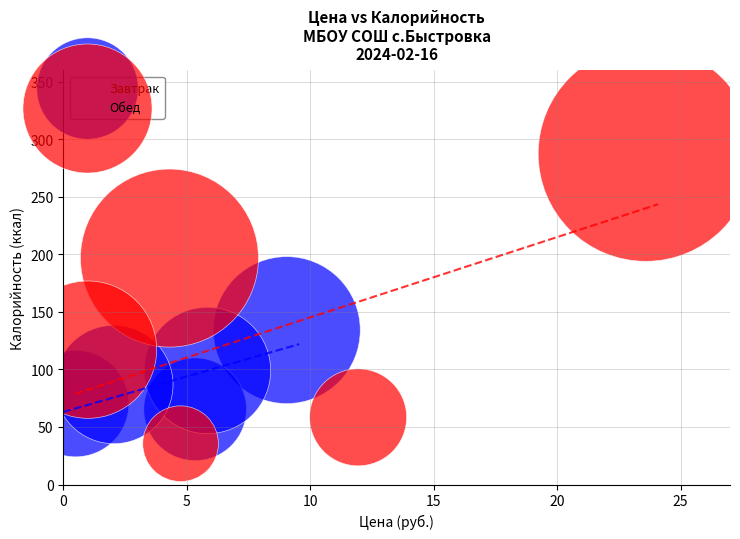

What are all the series names shown in the legend?

Завтрак, Обед